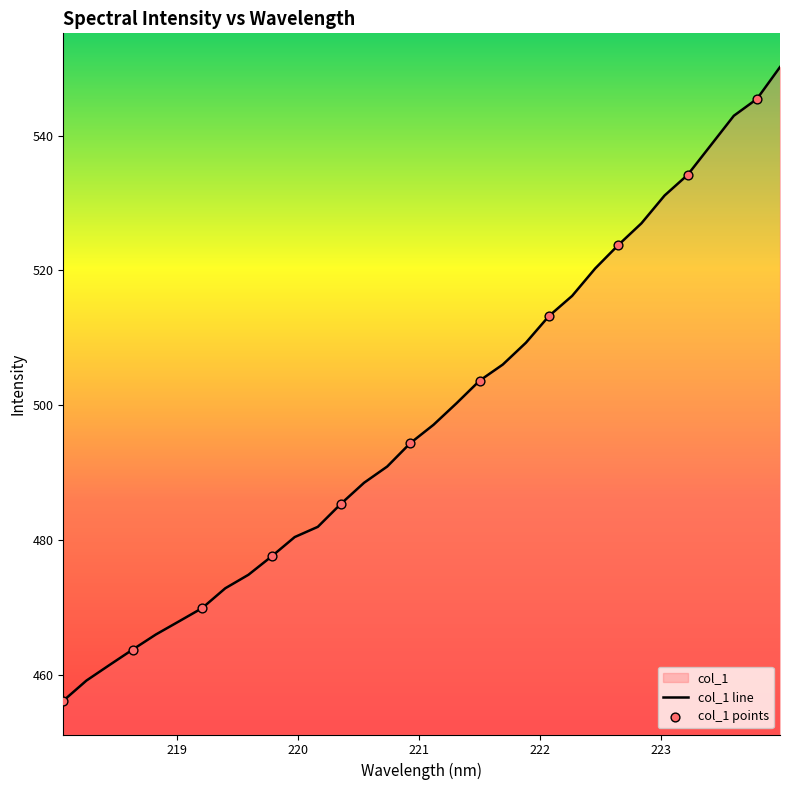

Approximately how many times larger is the value at 223.5987 compared to 219.0156?

1.2